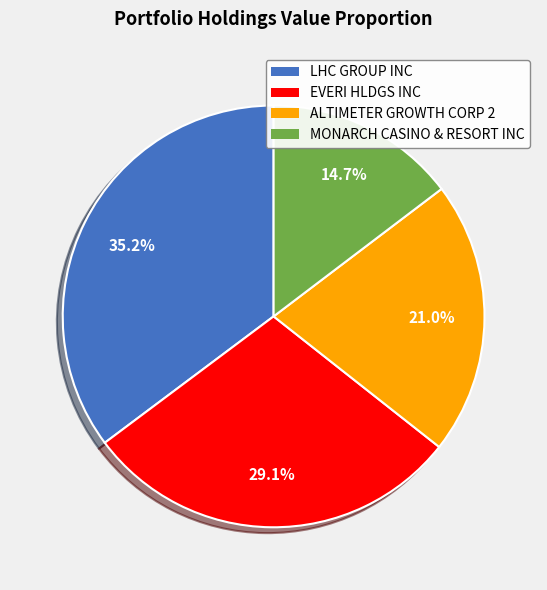

What is the total percentage of LHC GROUP INC and MONARCH CASINO & RESORT INC?

49.9%